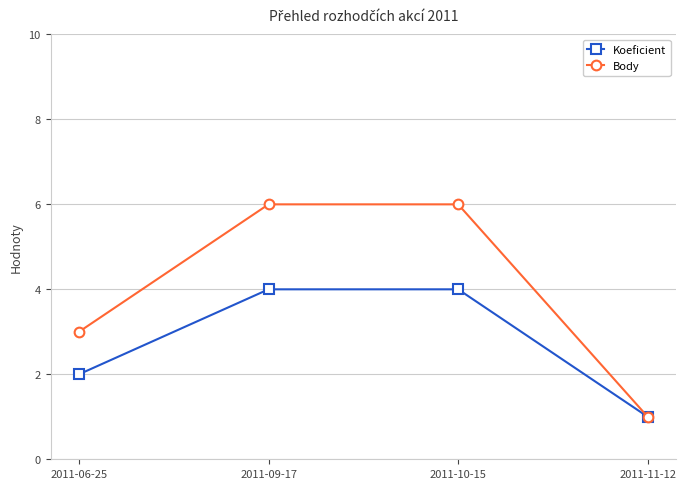

Which series has the largest range (max minus min)?

Body